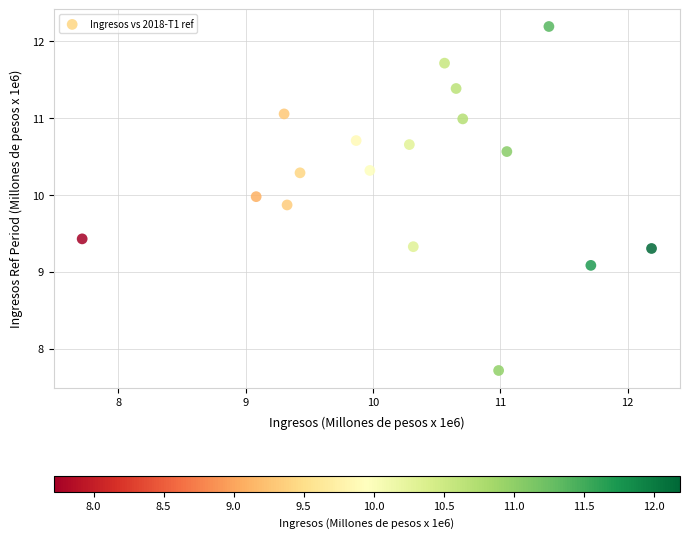

What is the range of Y values (max minus min)?

4.5